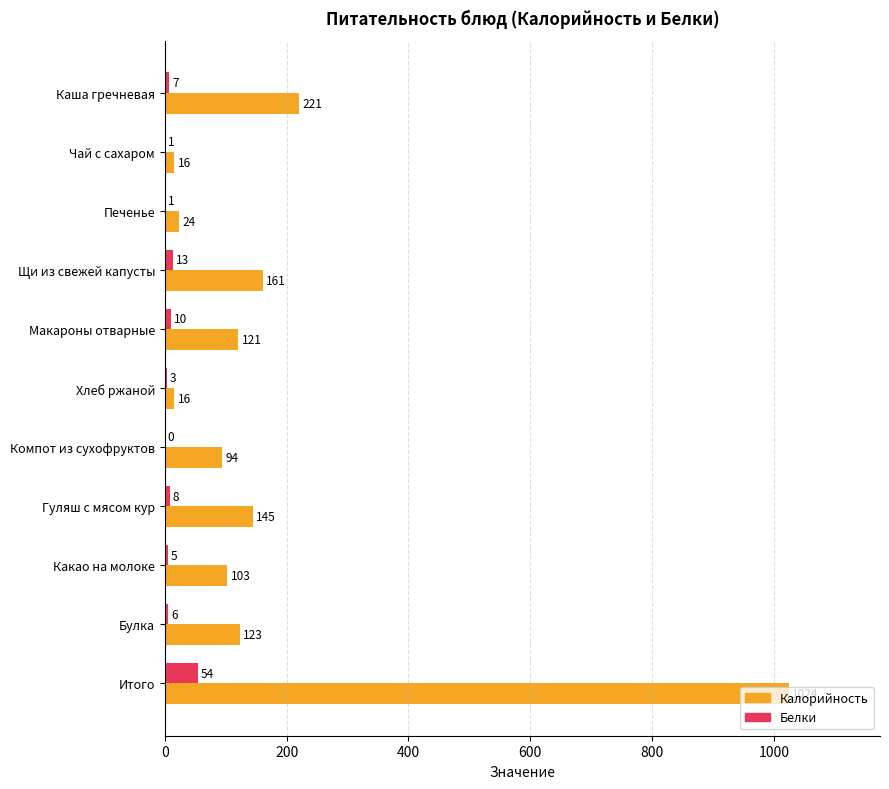

What is the average value of the Калорийность series?

186